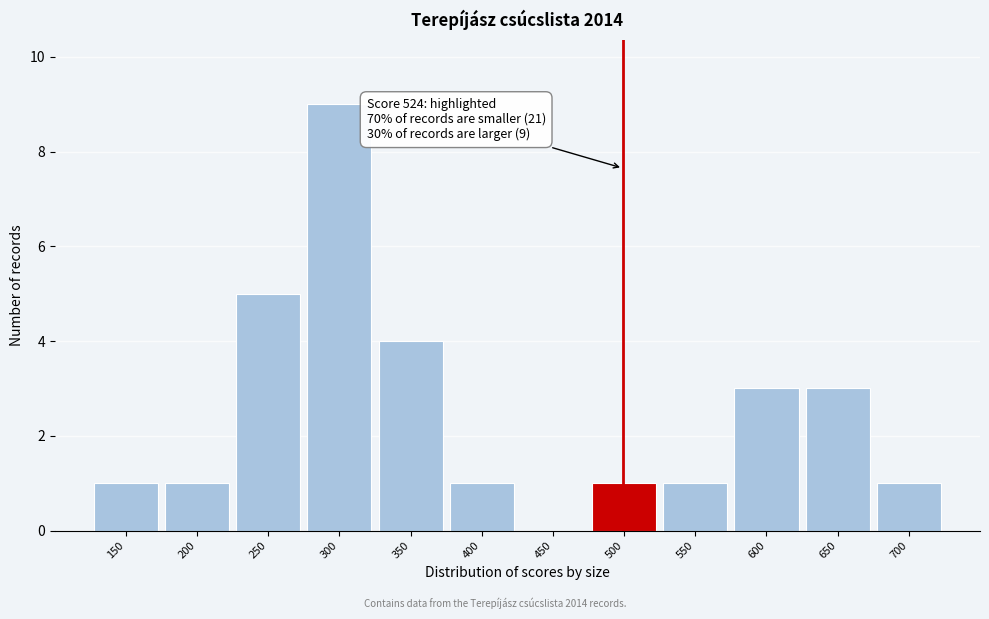

Reading left to right, what are all the values shown in this chart?

150=1	200=1	250=5	300=9	350=4	400=1	450=0	500=1	550=1	600=3	650=3	700=1